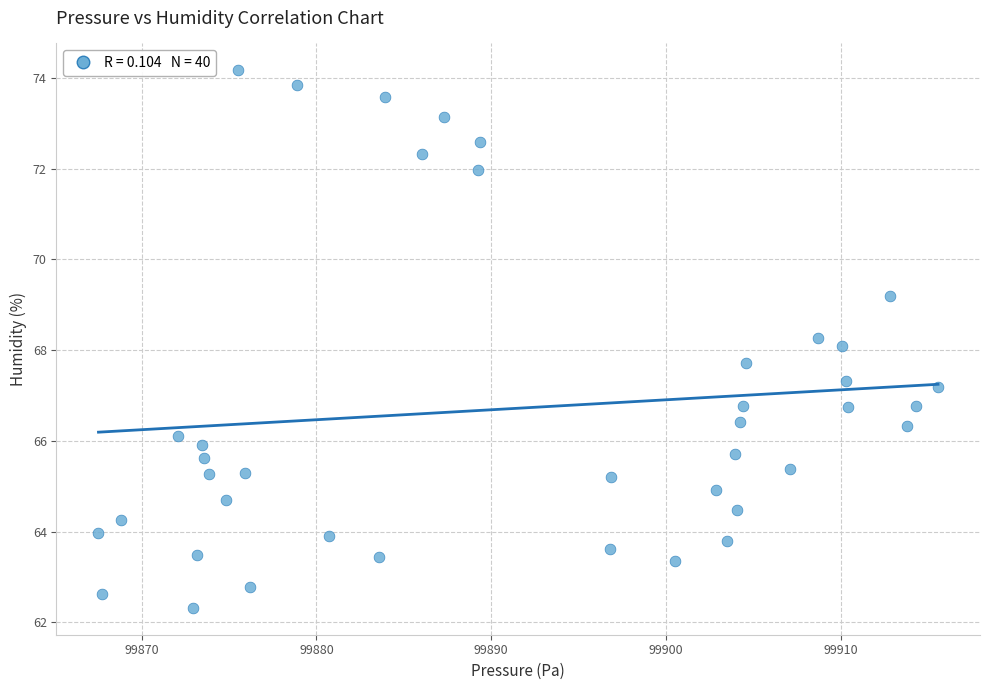

What is the range of X values (max minus min)?

48.0